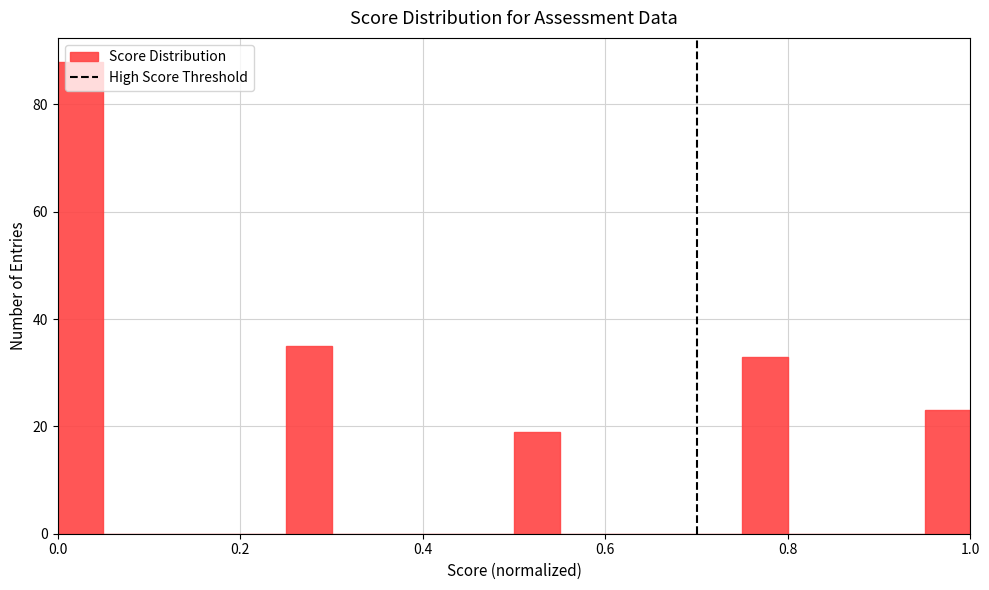

Read against the x-axis, roughly where is the centre of the tallest bar?

0.02